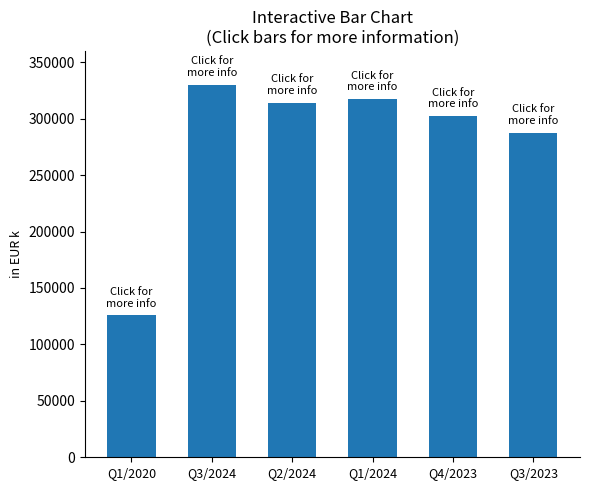

Count the number of data series in this chart.

1